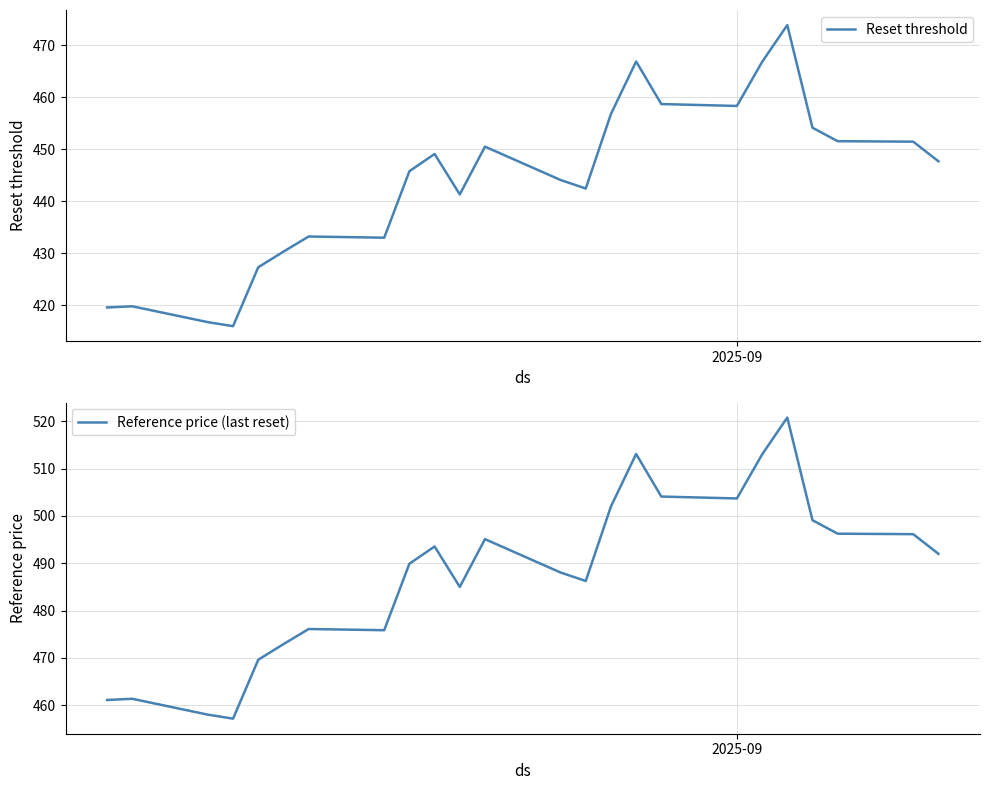

What is the lowest value of the Reset threshold series?

416.0